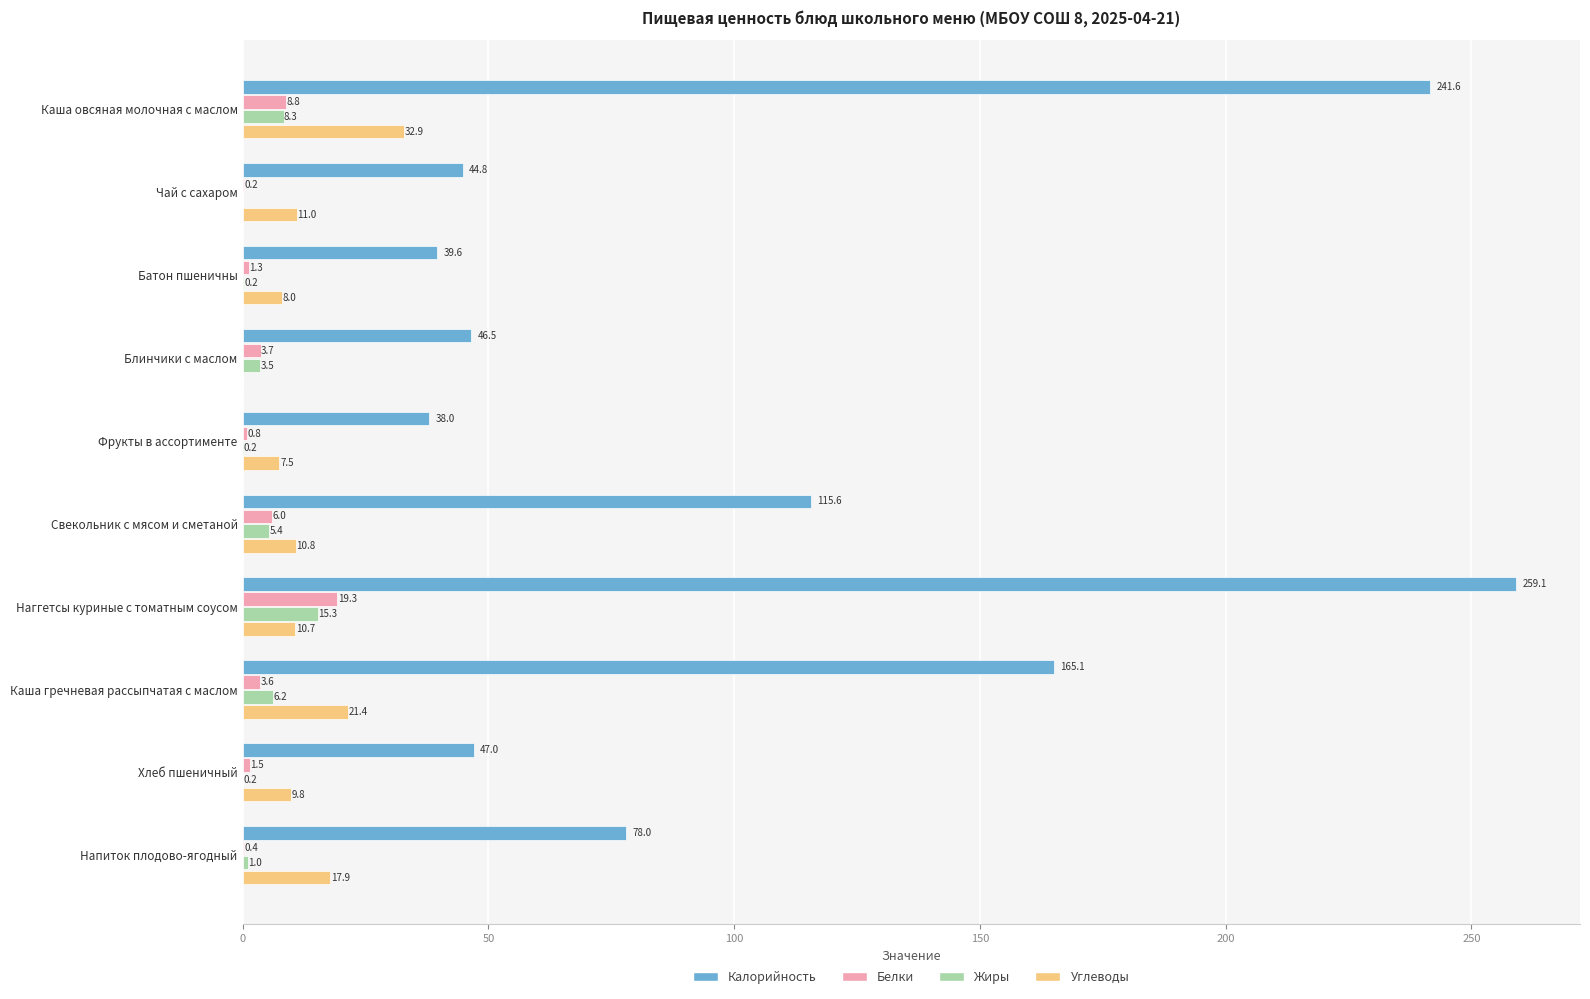

At which label does Белки reach its peak?

Наггетсы куриные с томатным соусом